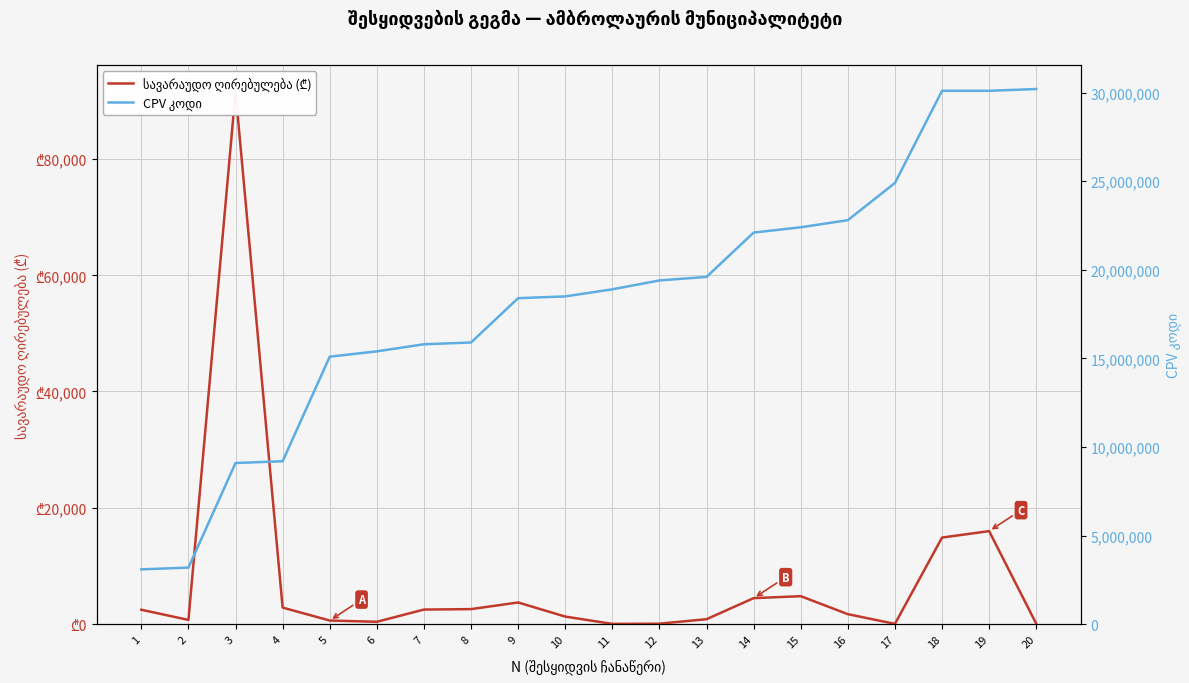

What is the value of the CPV კოდი point at the 3rd from the left?

9100000.0